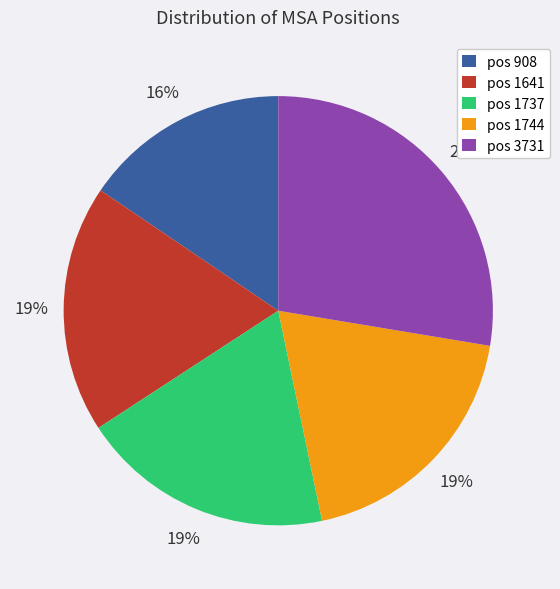

True or false: pos 1744 accounts for 19% of the total.

True